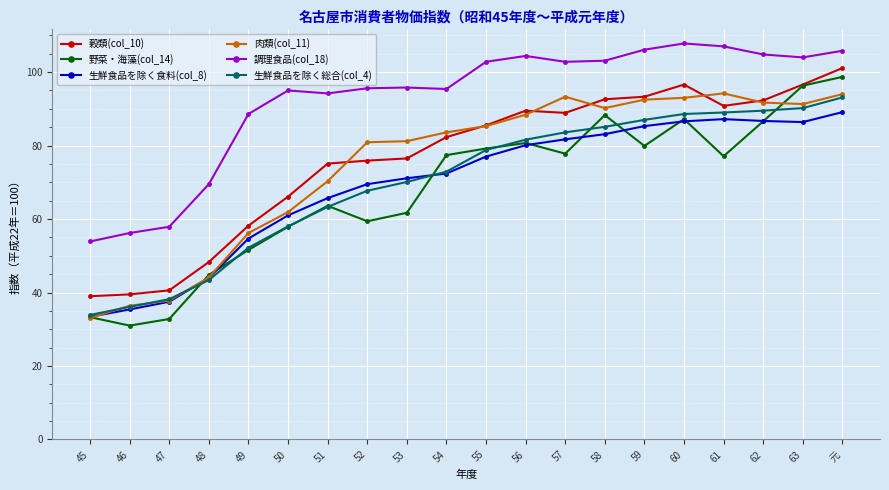

True or false: 調理食品(col_18) has more than 0 points higher than both neighbors.

True